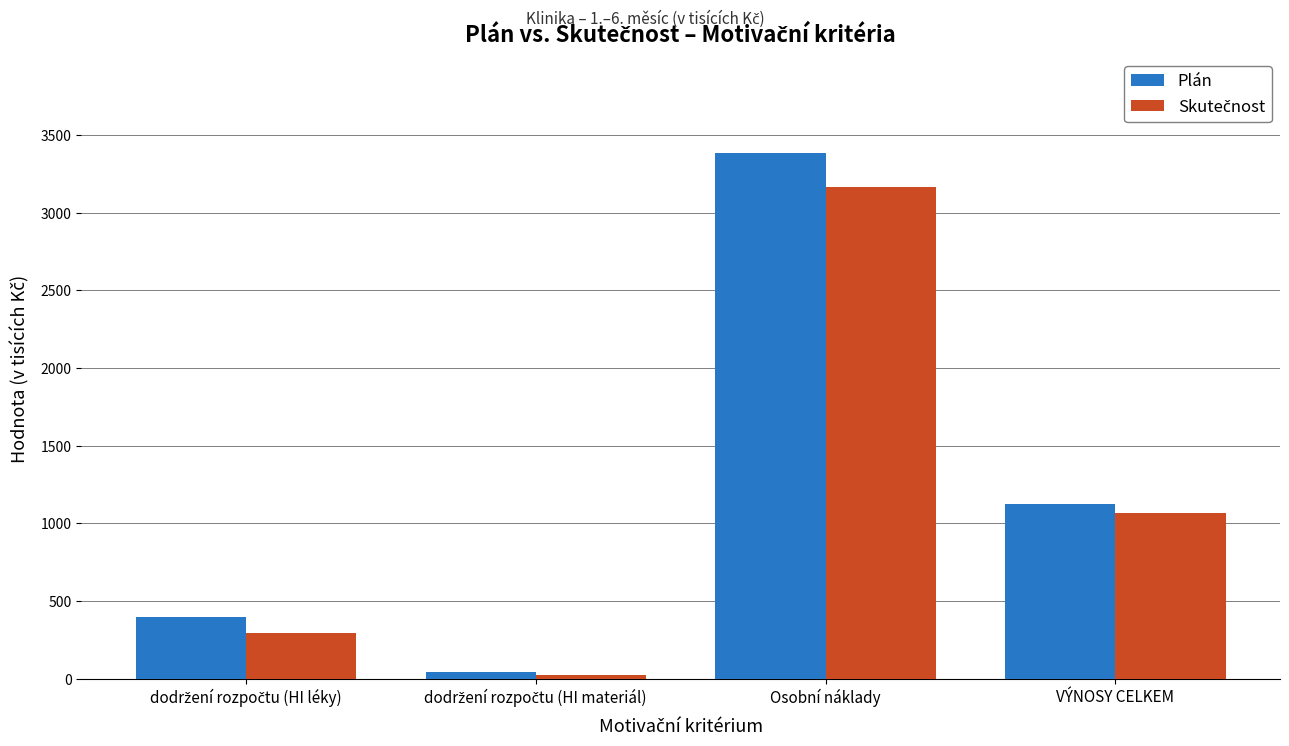

What value does the Plán series have at VÝNOSY CELKEM?

1122.3